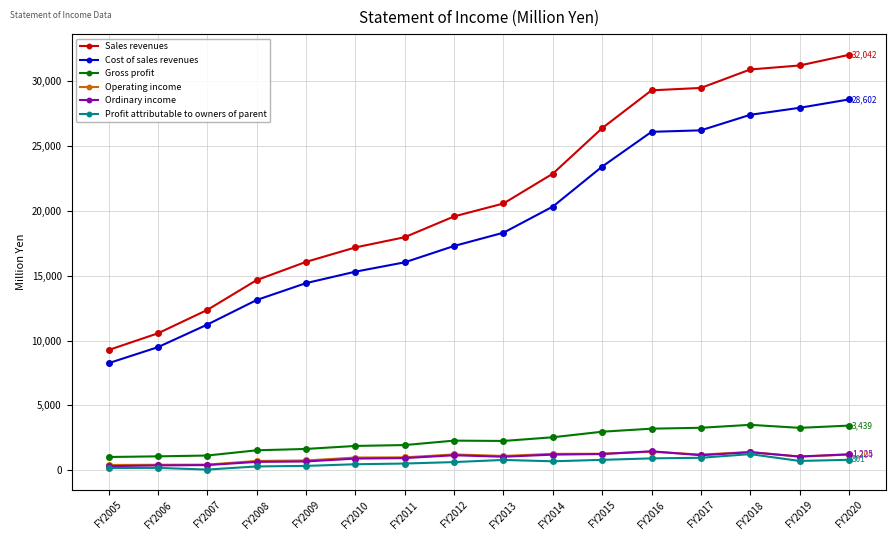

True or false: Cost of sales revenues and Sales revenues cross at least once.

False